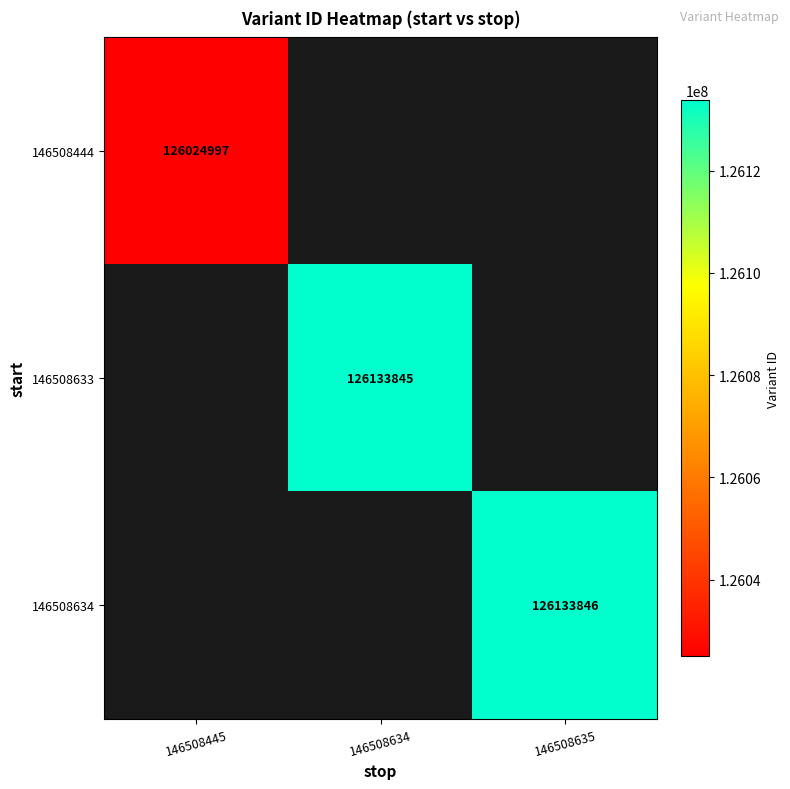

Is the value of 146508634 at 146508635 greater than the value of 146508444 at 146508445?

Yes